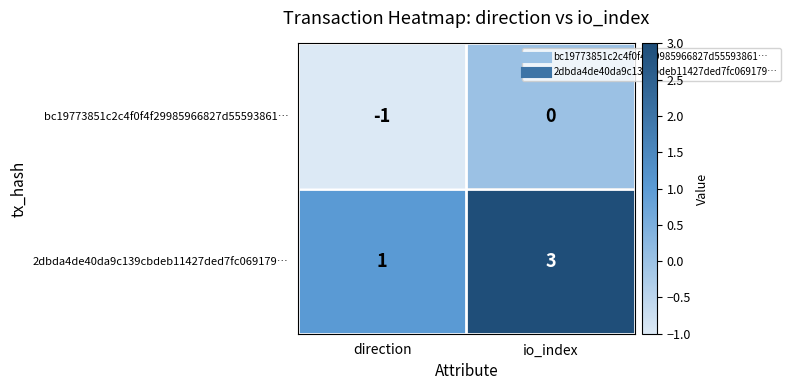

At which label is bc19773851c2c4f0f4f29985966827d55593861… closest to 0?

io_index